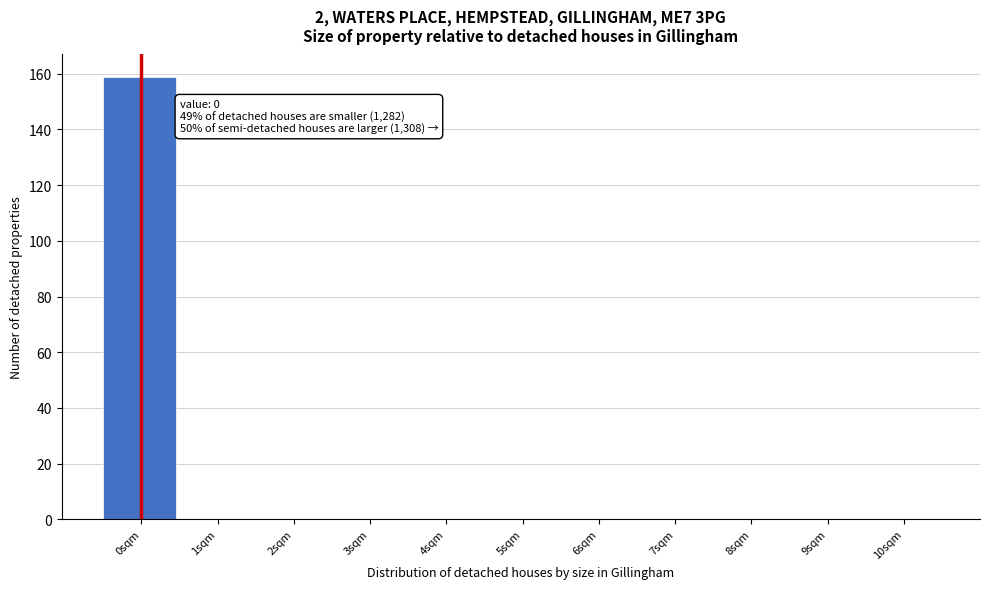

Reading right to left, extract all data points from this chart.

10sqm=0	9sqm=0	8sqm=0	7sqm=0	6sqm=0	5sqm=0	4sqm=0	3sqm=0	2sqm=0	1sqm=0	0sqm=159